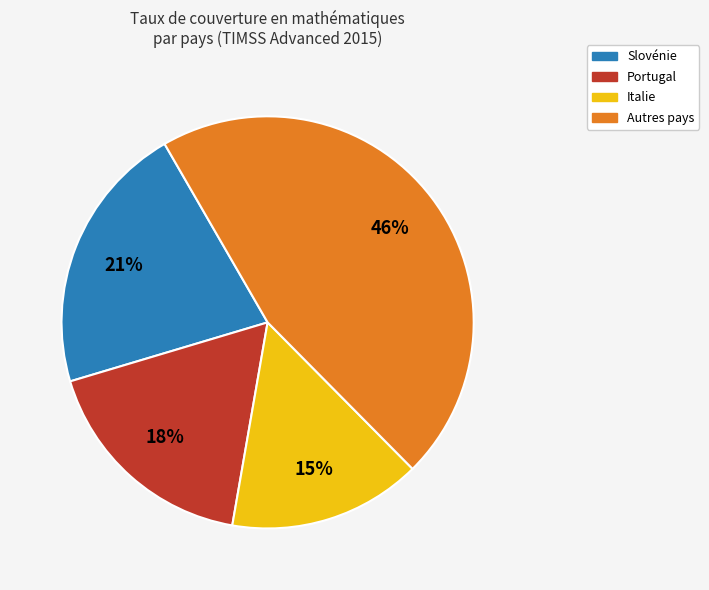

Is there any slice that represents more than half of the pie?

No